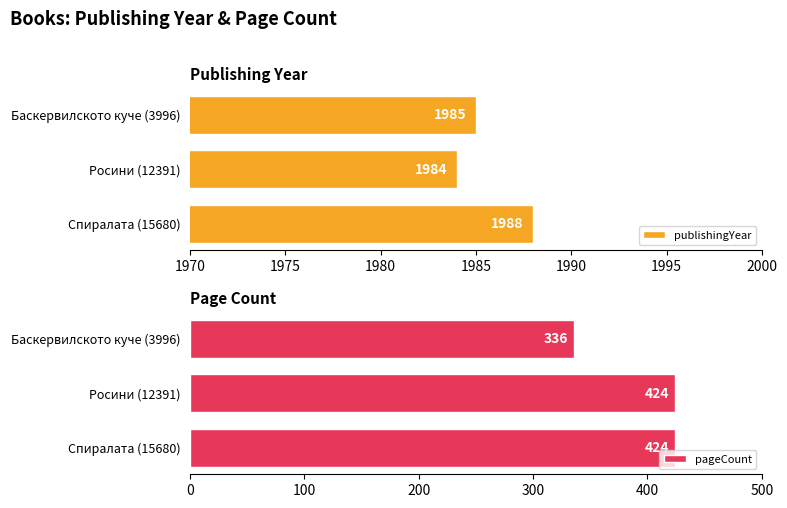

How many bars are there in total?

6